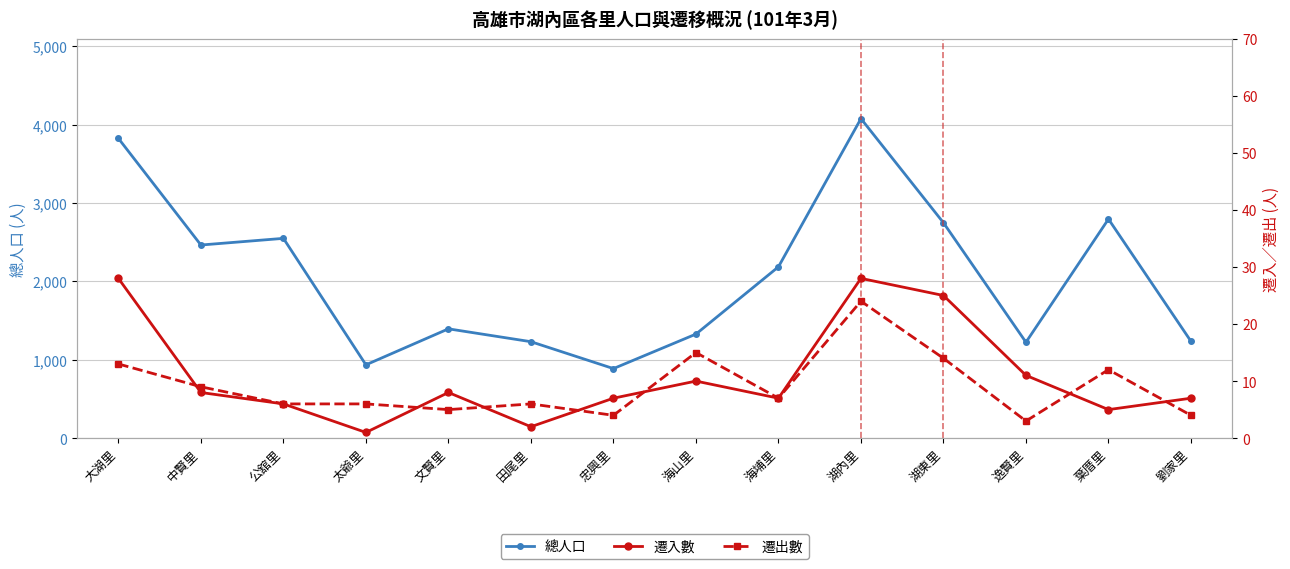

What is the label of the 1st point from the left?

大湖里